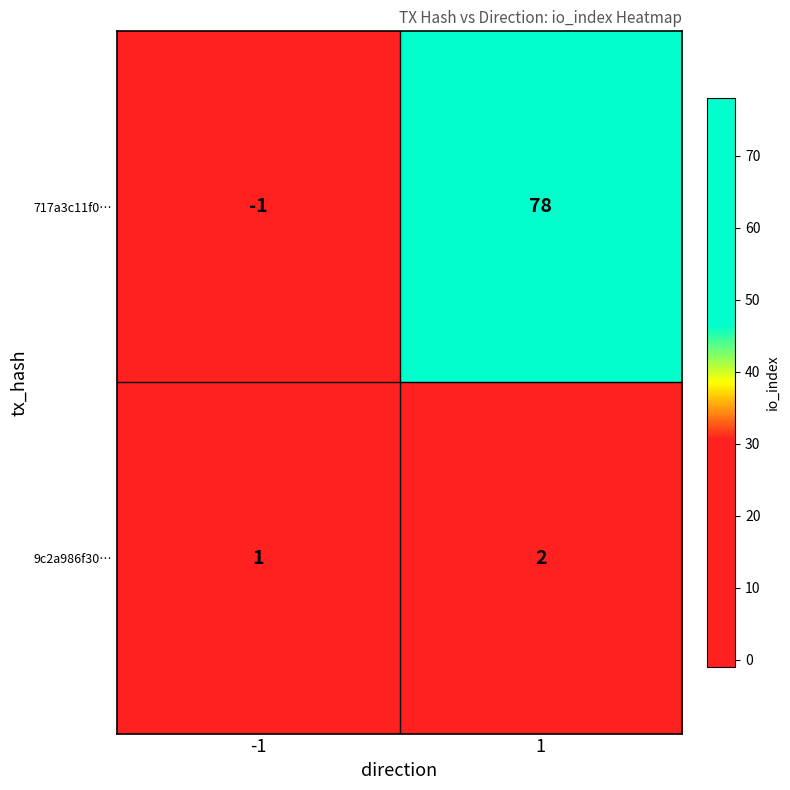

Which category has the highest value across all series?

1